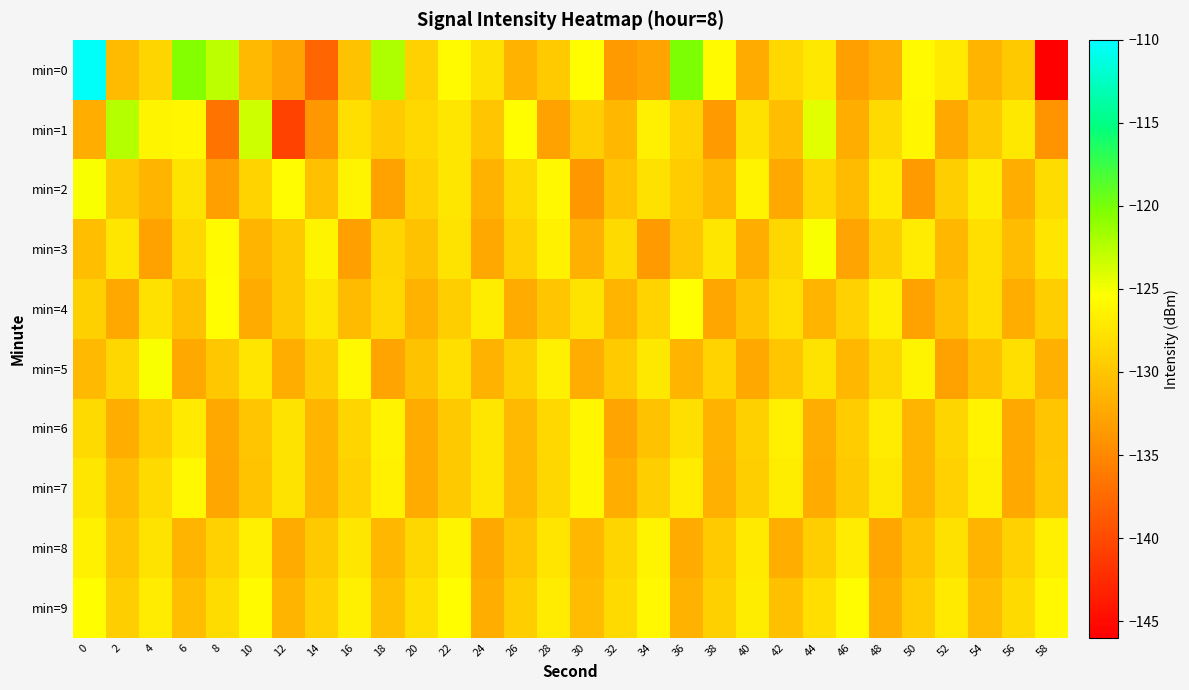

Reading left to right, transcribe all the data shown in this chart.

min=0: 0=-110.3	2=-130.9	4=-128.8	6=-120.4	8=-122.7	10=-131.0	12=-132.7	14=-137.7	16=-130.3	18=-122.2	20=-129.1	22=-125.8	24=-127.8	26=-131.6	28=-129.6	30=-125.5	32=-133.6	34=-132.7	36=-120.2	38=-125.9	40=-132.1	42=-128.5	44=-127.2	46=-133.1	48=-131.8	50=-125.8	52=-127.1	54=-131.4	56=-129.8	58=-146.0
min=1: 0=-131.9	2=-122.4	4=-126.2	6=-126.2	8=-136.6	10=-123.5	12=-140.5	14=-133.7	16=-128.0	18=-129.6	20=-128.5	22=-127.3	24=-130.1	26=-125.6	28=-132.8	30=-129.4	32=-131.2	34=-126.7	36=-128.9	38=-133.5	40=-127.8	42=-130.6	44=-124.3	46=-131.9	48=-128.4	50=-126.1	52=-132.5	54=-129.7	56=-127.2	58=-134.1
min=2: 0=-125.3	2=-129.8	4=-131.4	6=-127.6	8=-133.2	10=-128.9	12=-125.7	14=-130.5	16=-126.3	18=-132.8	20=-129.1	22=-127.4	24=-131.6	26=-128.3	28=-125.9	30=-133.7	32=-130.2	34=-127.8	36=-129.5	38=-131.1	40=-126.4	42=-132.3	44=-128.7	46=-130.9	48=-127.1	50=-133.4	52=-129.3	54=-126.8	56=-131.8	58=-128.2
min=3: 0=-130.6	2=-127.3	4=-132.9	6=-128.5	8=-125.8	10=-131.4	12=-129.7	14=-126.2	16=-133.1	18=-128.8	20=-130.3	22=-127.6	24=-132.4	26=-129.0	28=-126.5	30=-131.7	32=-128.3	34=-133.6	36=-130.1	38=-127.4	40=-131.9	42=-128.6	44=-125.3	46=-132.7	48=-129.4	50=-126.9	52=-131.2	54=-128.0	56=-130.8	58=-127.5
min=4: 0=-129.2	2=-132.5	4=-127.8	6=-130.4	8=-125.6	10=-132.1	12=-129.7	14=-127.3	16=-130.9	18=-128.5	20=-131.6	22=-129.3	24=-126.8	26=-132.2	28=-130.0	30=-127.6	32=-131.3	34=-128.9	36=-125.4	38=-132.6	40=-130.2	42=-127.9	44=-131.5	46=-129.1	48=-126.6	50=-132.9	52=-130.5	54=-128.1	56=-131.8	58=-129.4
min=5: 0=-131.0	2=-128.6	4=-125.2	6=-132.3	8=-129.9	10=-127.5	12=-131.8	14=-129.4	16=-126.0	18=-132.7	20=-130.3	22=-127.9	24=-131.6	26=-129.2	28=-126.7	30=-132.0	32=-129.6	34=-127.2	36=-131.4	38=-128.9	40=-132.5	42=-130.1	44=-127.7	46=-131.1	48=-128.7	50=-126.3	52=-132.8	54=-130.4	56=-128.0	58=-131.7
min=6: 0=-128.3	2=-131.9	4=-129.5	6=-127.1	8=-132.4	10=-130.0	12=-127.6	14=-131.3	16=-128.8	18=-126.4	20=-132.1	22=-129.7	24=-127.3	26=-131.0	28=-128.5	30=-126.1	32=-132.7	34=-130.3	36=-127.9	38=-131.6	40=-129.2	42=-126.7	44=-132.0	46=-129.5	48=-127.0	50=-131.3	52=-128.8	54=-126.4	56=-132.5	58=-130.1
min=7: 0=-127.4	2=-130.8	4=-128.4	6=-126.0	8=-132.6	10=-130.2	12=-127.7	14=-131.4	16=-129.0	18=-126.5	20=-132.2	22=-129.8	24=-127.3	26=-131.0	28=-128.6	30=-126.1	32=-131.8	34=-129.4	36=-127.0	38=-131.7	40=-129.3	42=-126.8	44=-132.1	46=-129.7	48=-127.2	50=-131.5	52=-129.0	54=-126.6	56=-132.3	58=-129.9
min=8: 0=-126.5	2=-130.1	4=-127.7	6=-131.4	8=-129.0	10=-126.6	12=-132.2	14=-129.8	16=-127.4	18=-131.1	20=-128.7	22=-126.2	24=-132.4	26=-130.0	28=-127.5	30=-131.2	32=-128.8	34=-126.3	36=-132.1	38=-129.6	40=-127.1	42=-131.8	44=-129.3	46=-126.9	48=-132.6	50=-130.2	52=-127.8	54=-131.5	56=-129.1	58=-126.7
min=9: 0=-125.6	2=-129.3	4=-126.9	6=-130.6	8=-128.2	10=-125.8	12=-131.5	14=-129.1	16=-126.7	18=-130.4	20=-128.0	22=-125.5	24=-131.8	26=-129.4	28=-127.0	30=-130.7	32=-128.3	34=-125.9	36=-131.6	38=-129.2	40=-126.8	42=-130.5	44=-128.1	46=-125.7	48=-131.9	50=-129.5	52=-127.1	54=-130.8	56=-128.4	58=-126.0